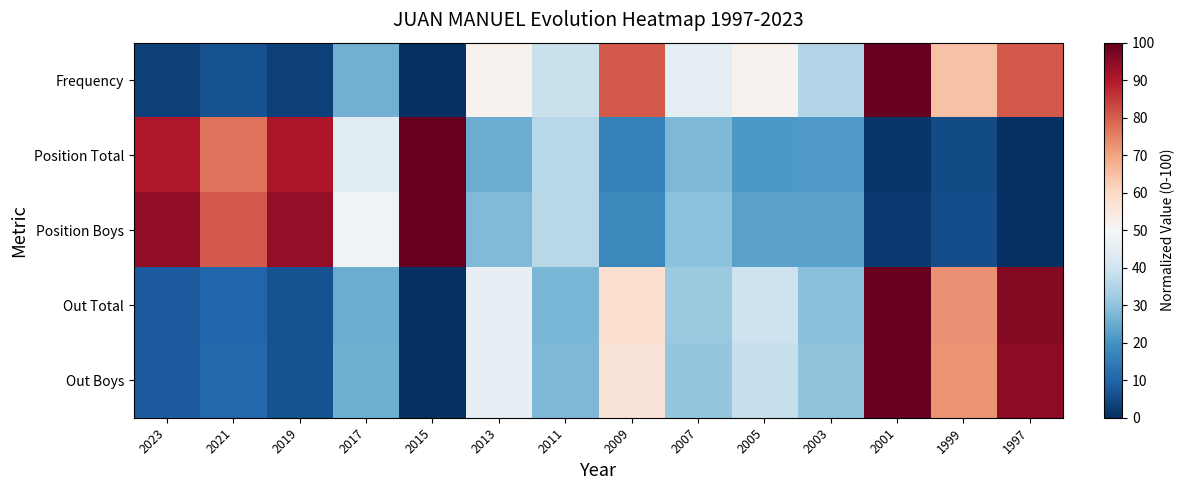

At which category is the sum across all series the highest?

2001